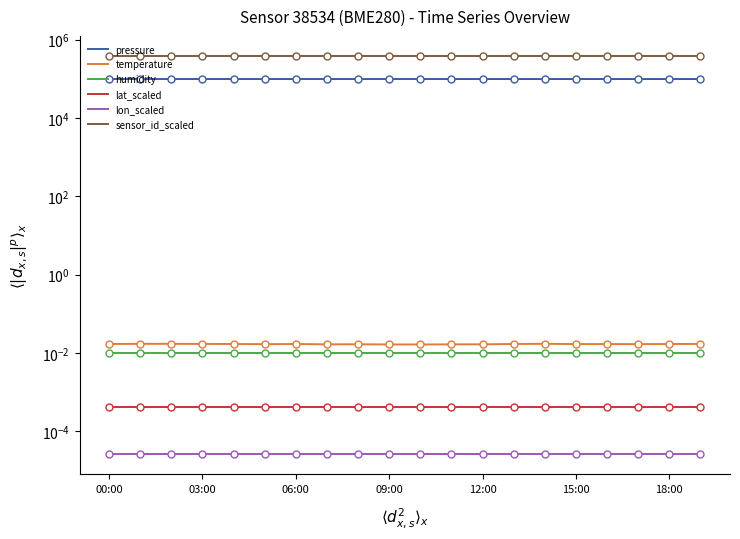

What is the lowest value of the sensor_id_scaled series?

385340.0